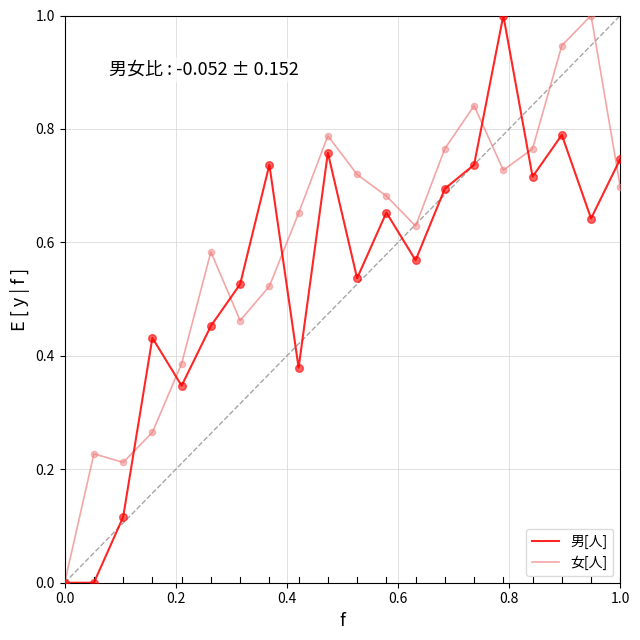

Rank the series by their average value, from highest to lowest.

女[人], 男[人]